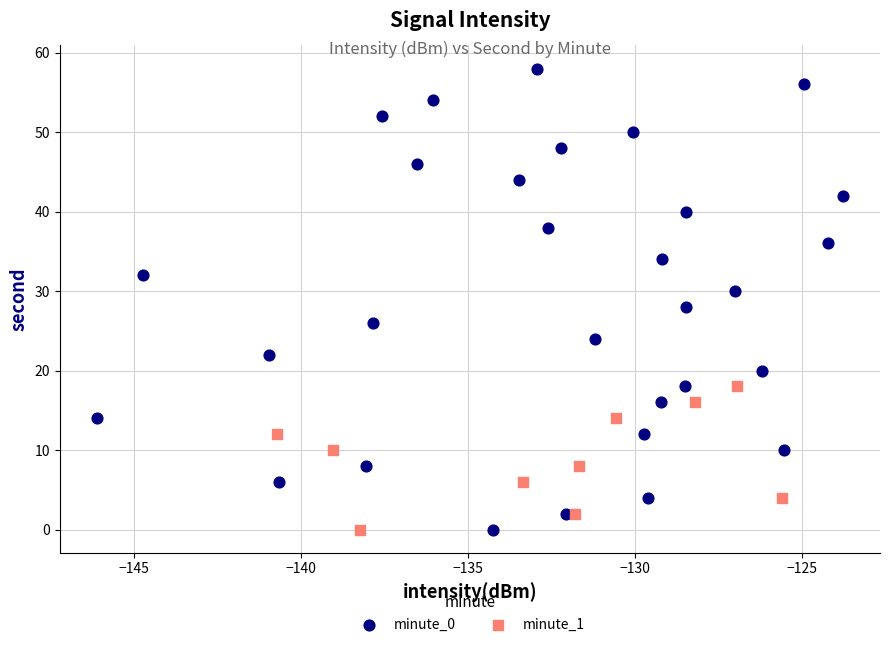

Which series reaches the maximum Y coordinate?

minute_0